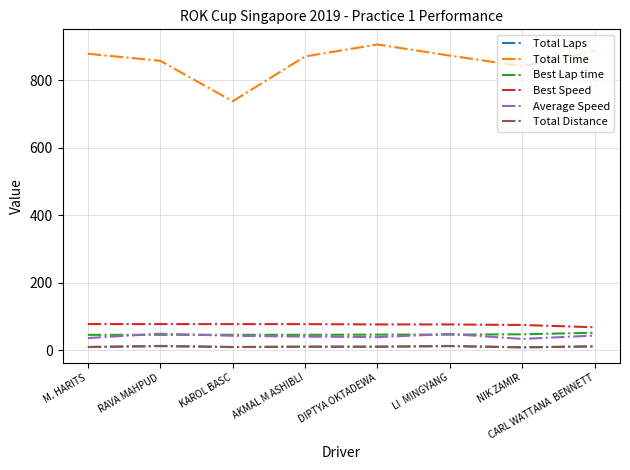

Is the value of Total Laps at LI  MINGYANG greater than the value of Total Time at M. HARITS?

No